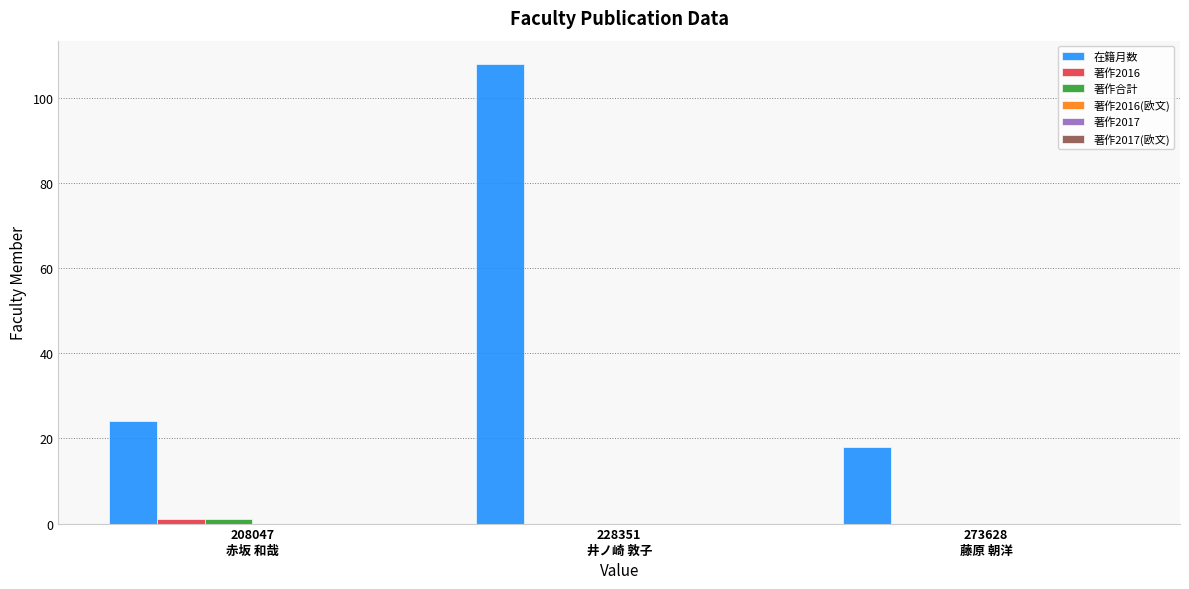

What is the greatest value displayed?

108